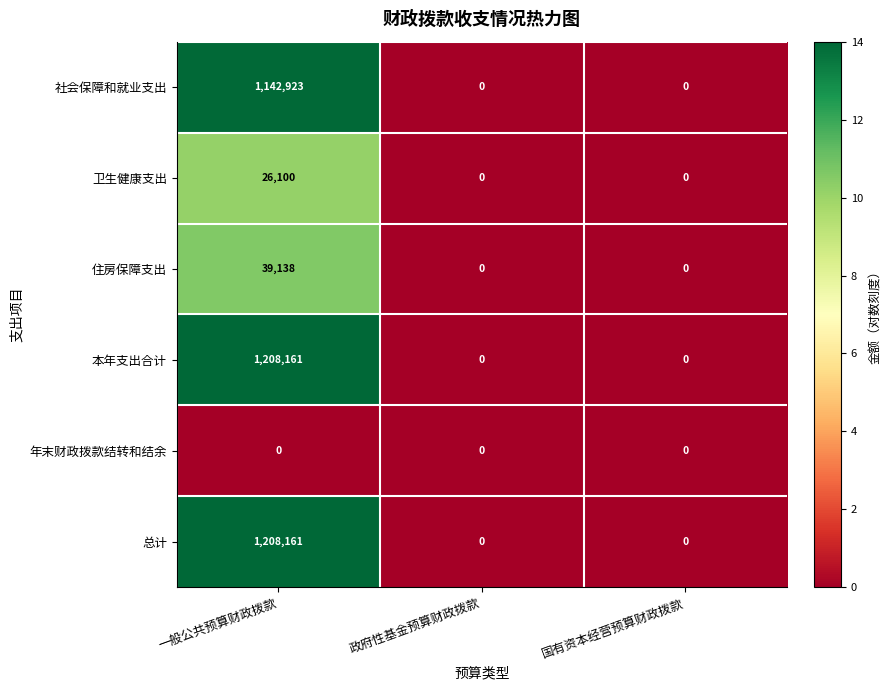

At which category is the sum across all series the highest?

一般公共预算财政拨款